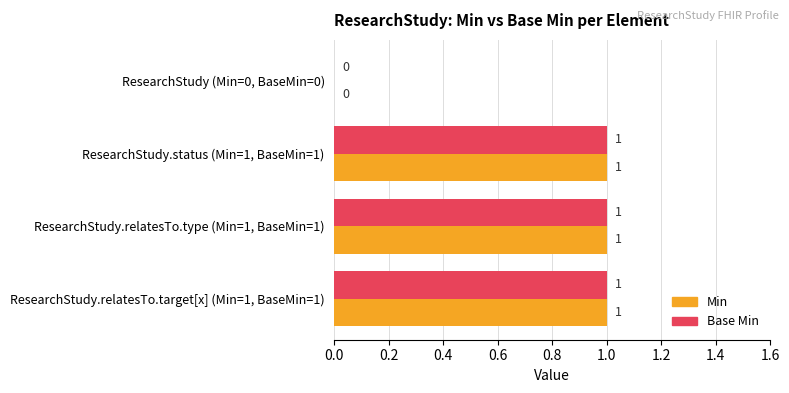

True or false: Base Min has a value of 0 at ResearchStudy.relatesTo.target[x] (Min=1, BaseMin=1).

False